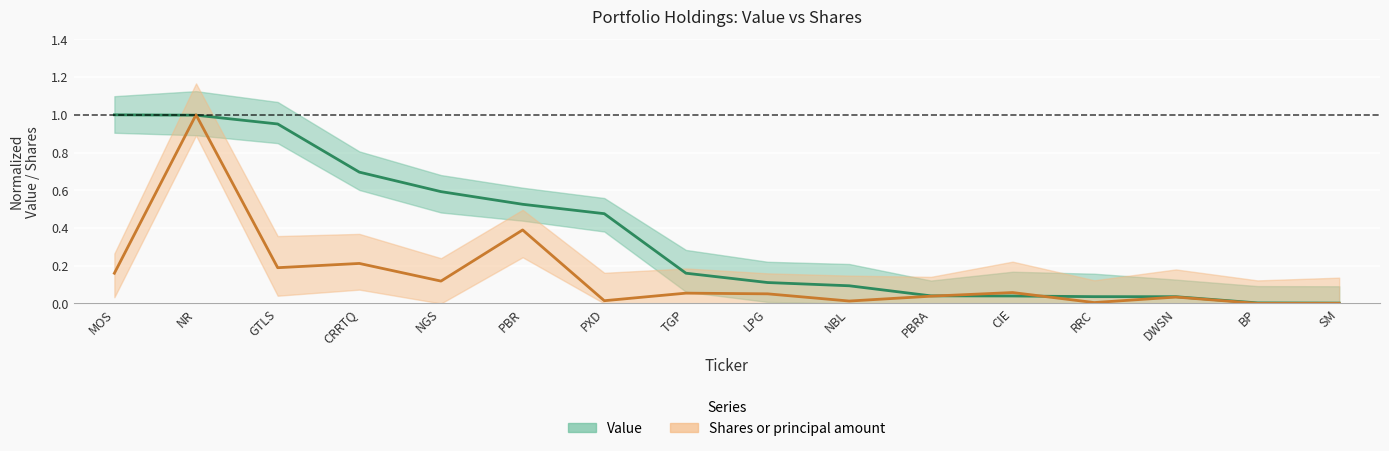

What is the difference between the Shares or principal amount values at DWSN and NR?

1.0